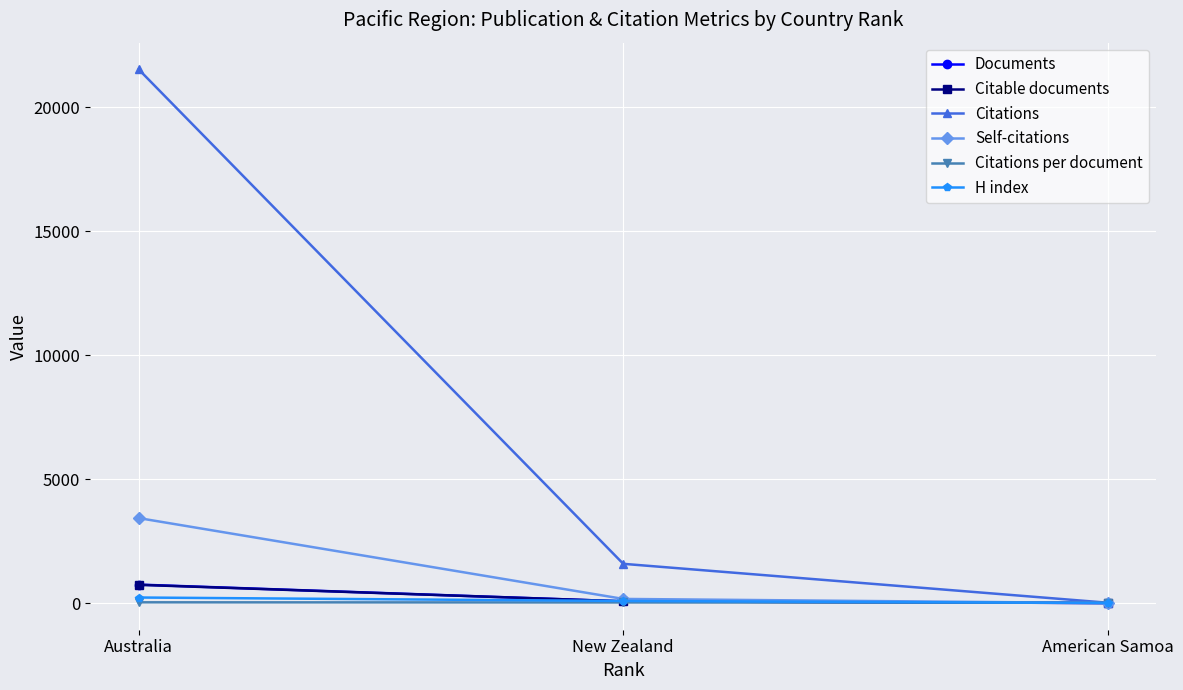

Is this an area chart (filled region under the line)?

No